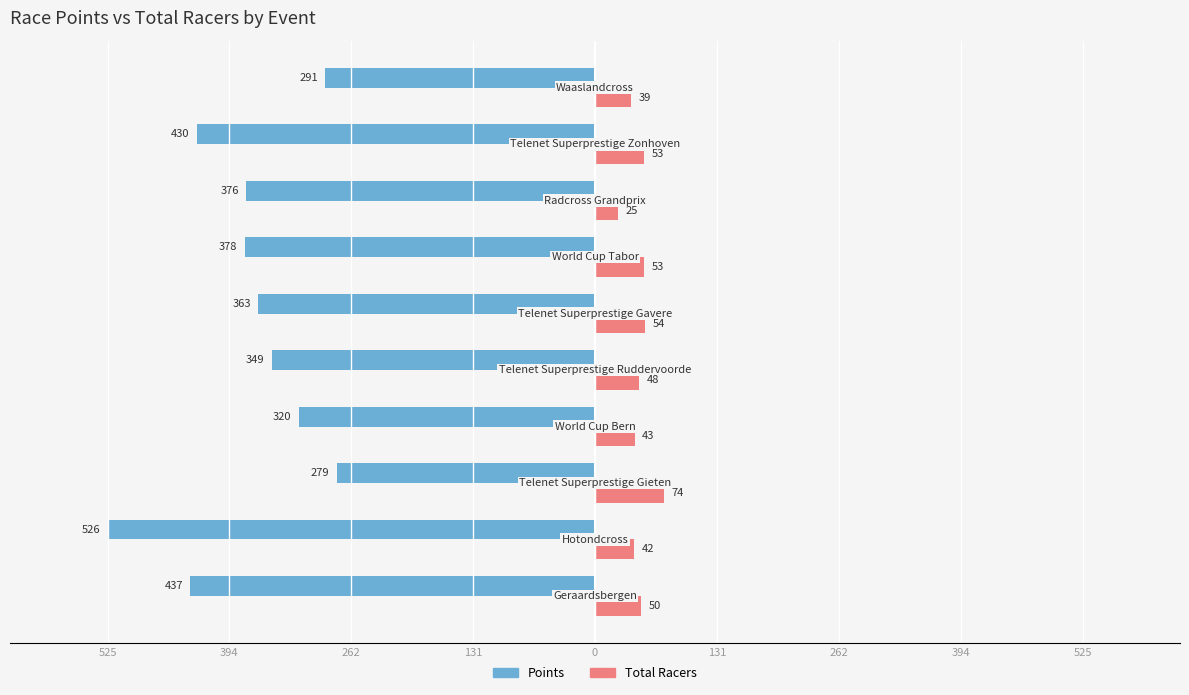

What are all the series names shown in the legend?

Points, Total Racers